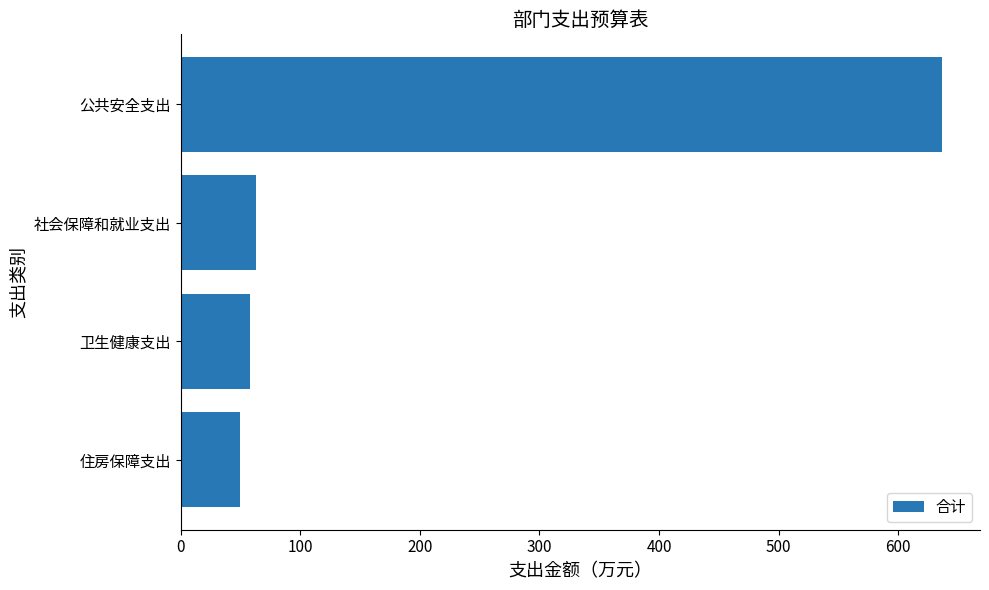

Are the bars horizontal?

Yes